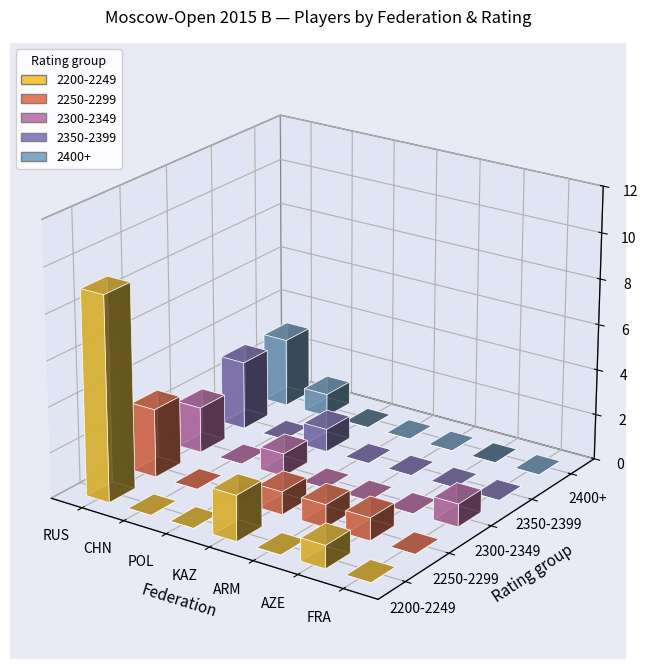

Is it true that 2350-2399 equals 0 at 4?

True